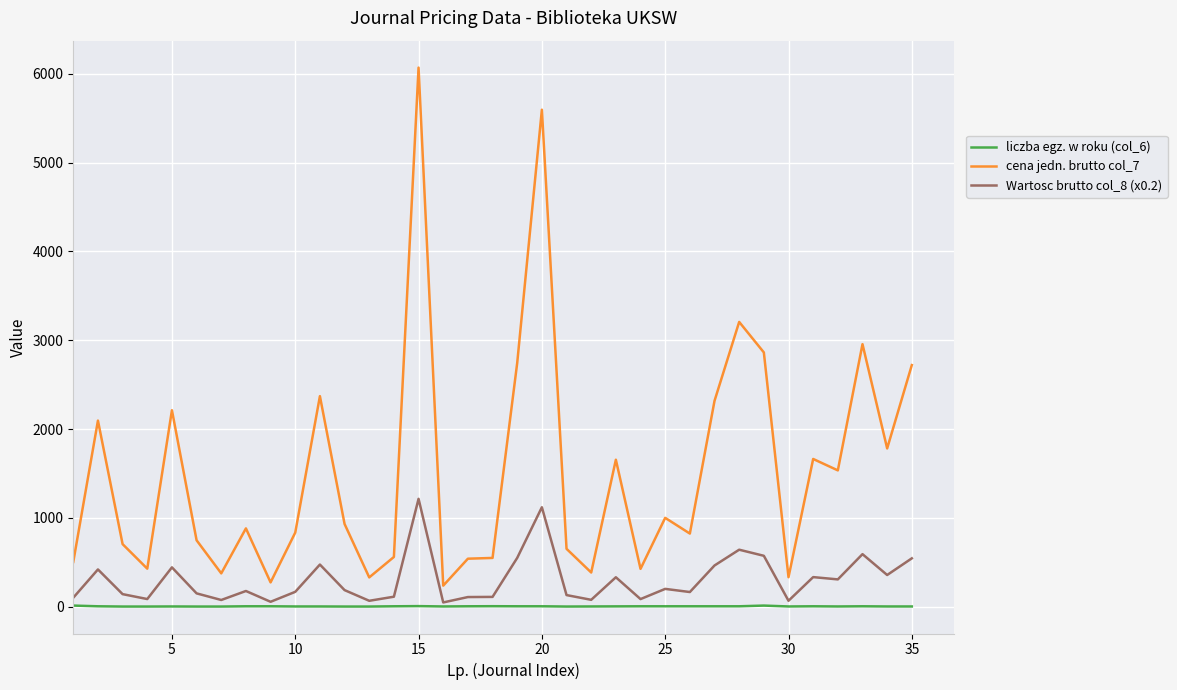

At how many categories does at least one series exceed 1964?

11